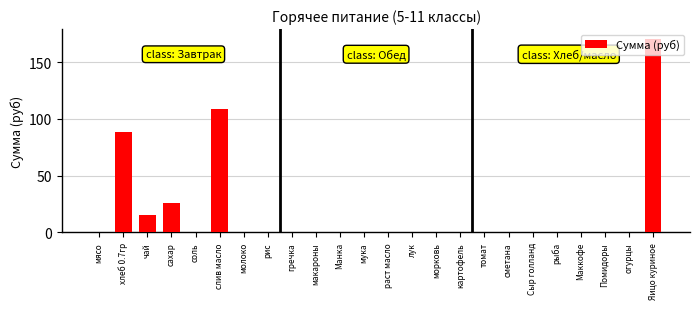

Reading right to left, transcribe all the data shown in this chart.

170.5	0.0	0.0	0.0	0.0	0.0	0.0	0.0	0.0	0.0	0.0	0.0	0.0	0.0	0.0	0.0	0.0	0.0	108.8	0.0	25.6	15.5	88.6	0.0